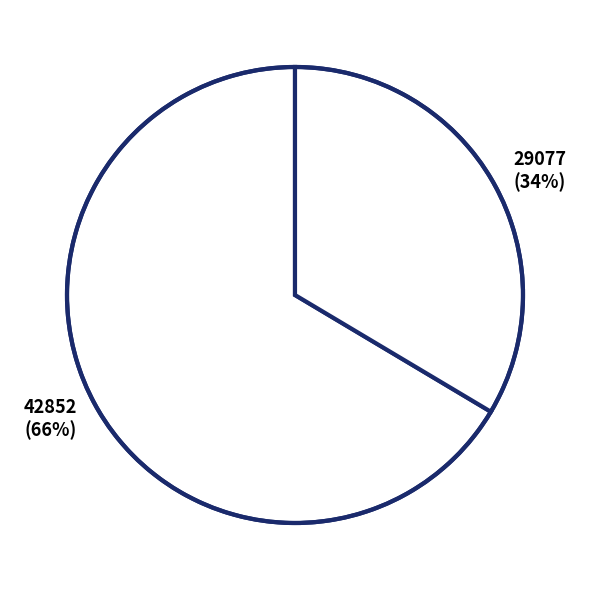

Which slice represents more than half of the pie?

42852